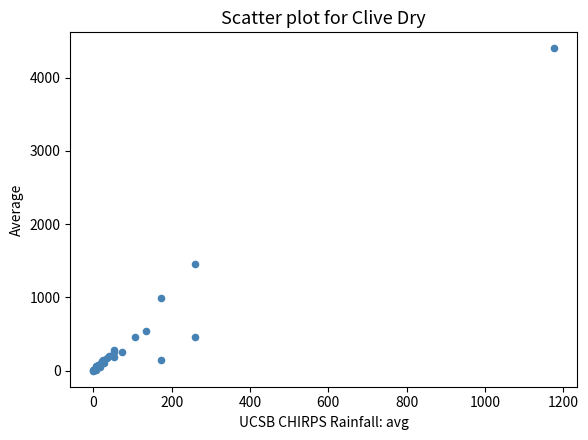

What Y value in the scatter plot is closest to 2200?

1457